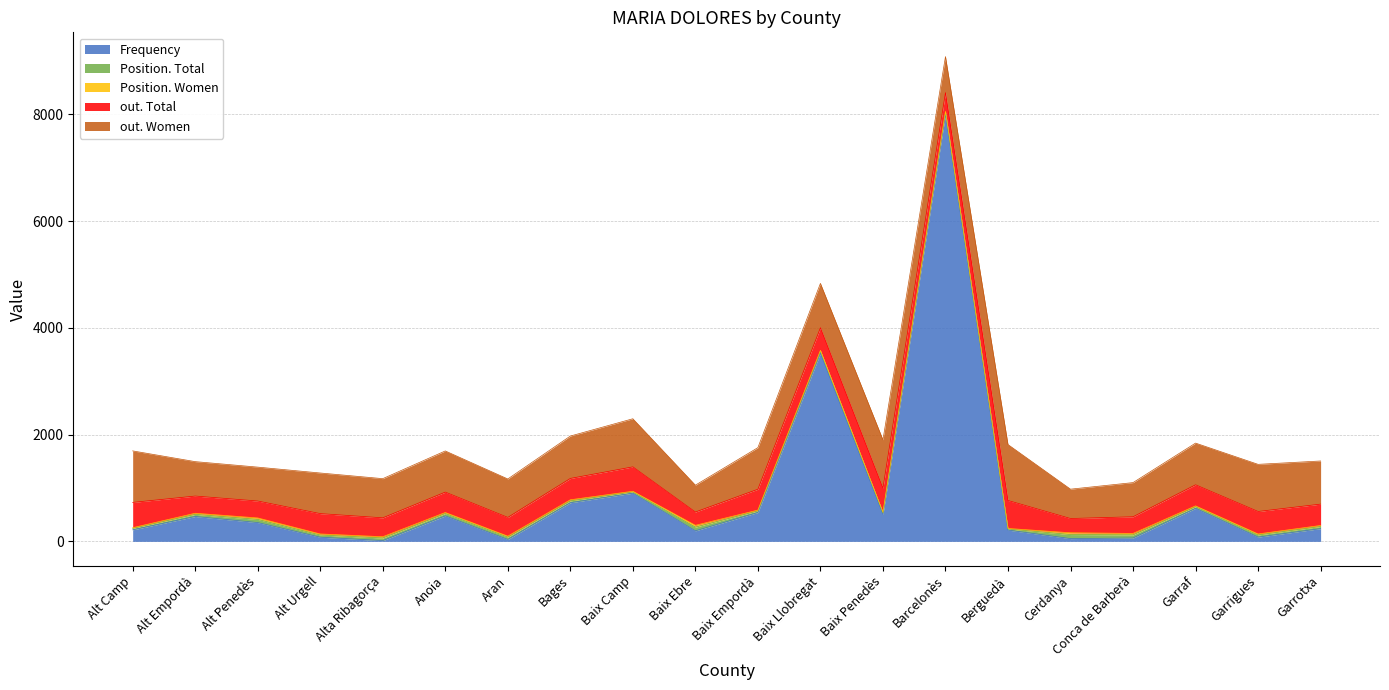

Reading left to right, extract all data points from this chart.

Frequency: 216	466	352	78	14	478	36	724	903	198	541	3526	508	8004	211	52	63	619	80	239
Position. Total: 28	40	59	41	49	44	43	35	24	69	30	36	26	35	21	76	59	31	40	40
Position. Women: 12	21	28	20	24	19	19	20	12	34	15	17	12	17	10	33	27	15	19	19
out. Total: 474	322	317	381	354	382	351	400	457	249	391	423	452	351	524	267	312	395	421	400
out. Women: 965	645	635	761	734	771	720	794	901	503	779	831	904	675	1048	550	640	781	883	808